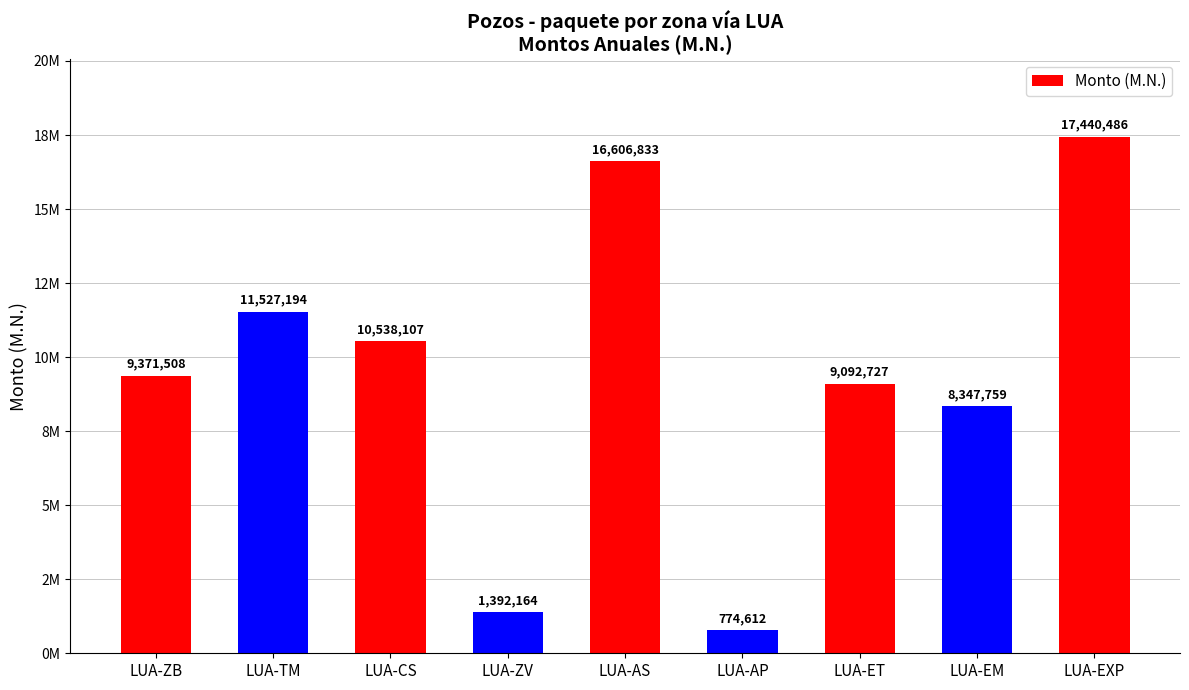

At which label is the value closest to 9107549?

LUA-ET